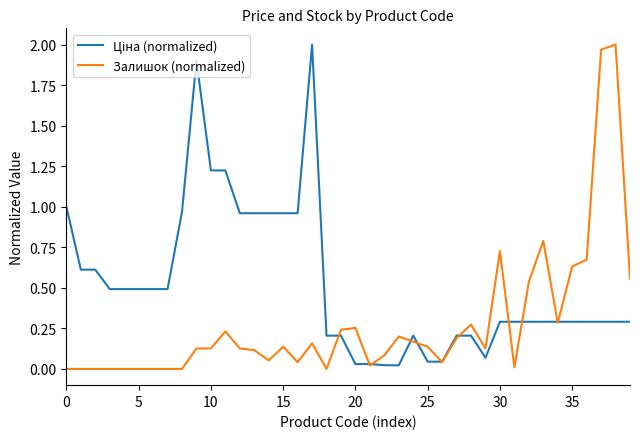

Does the chart display data point markers on the line(s)?

No